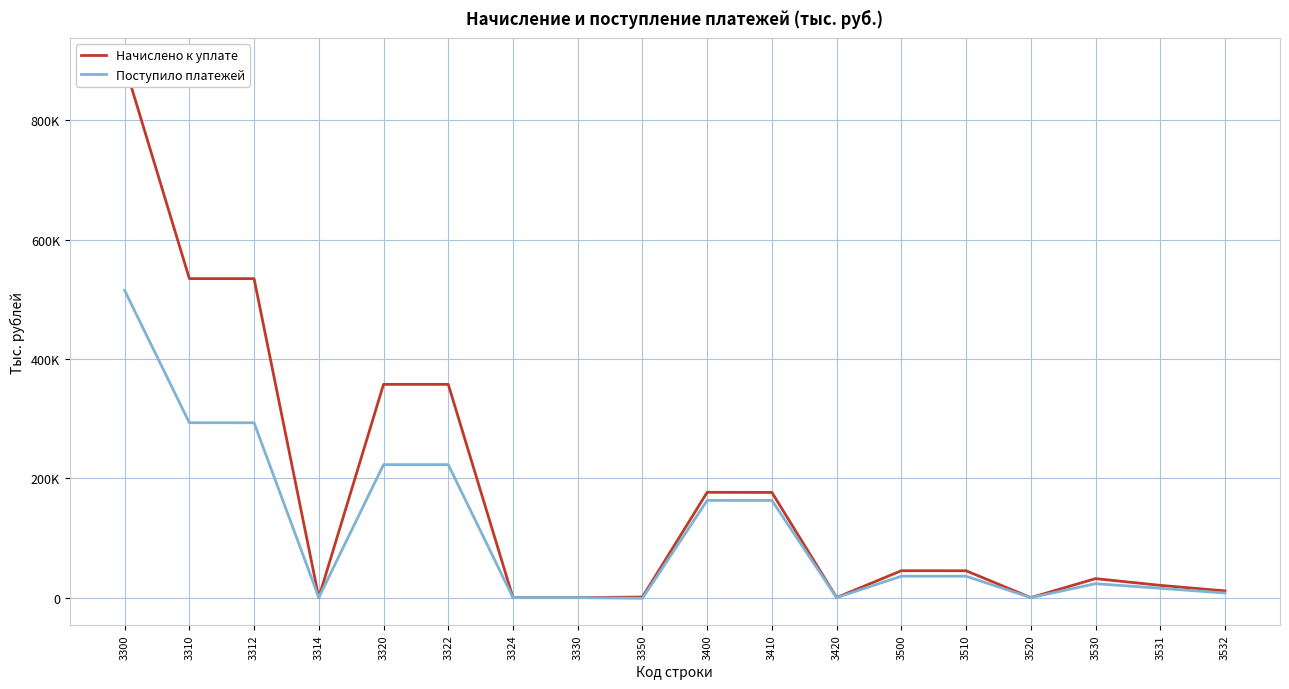

Rank the series by their average value, from lowest to highest.

Поступило платежей, Начислено к уплате